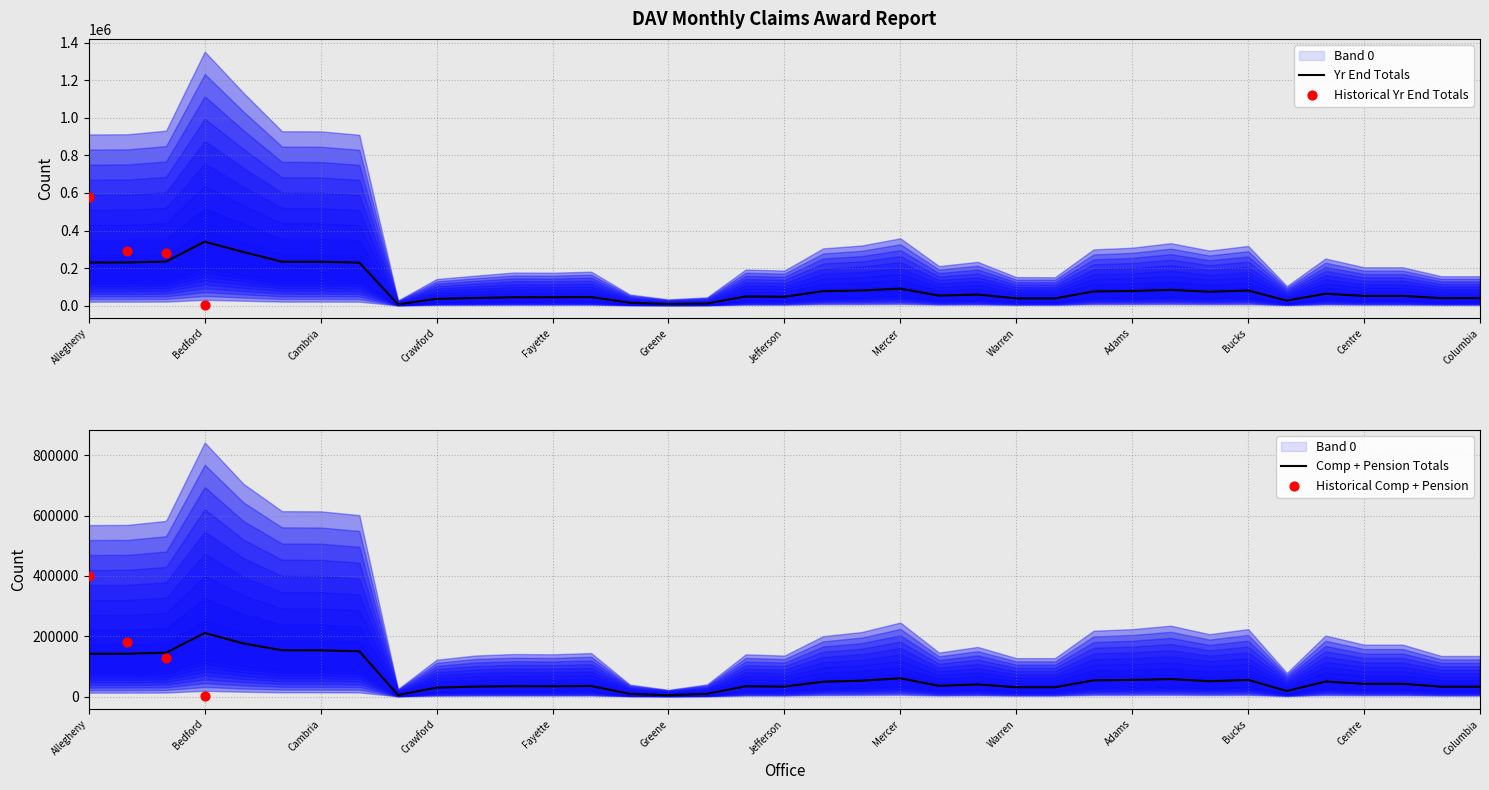

Which series has the largest total across all categories?

Yr End Totals